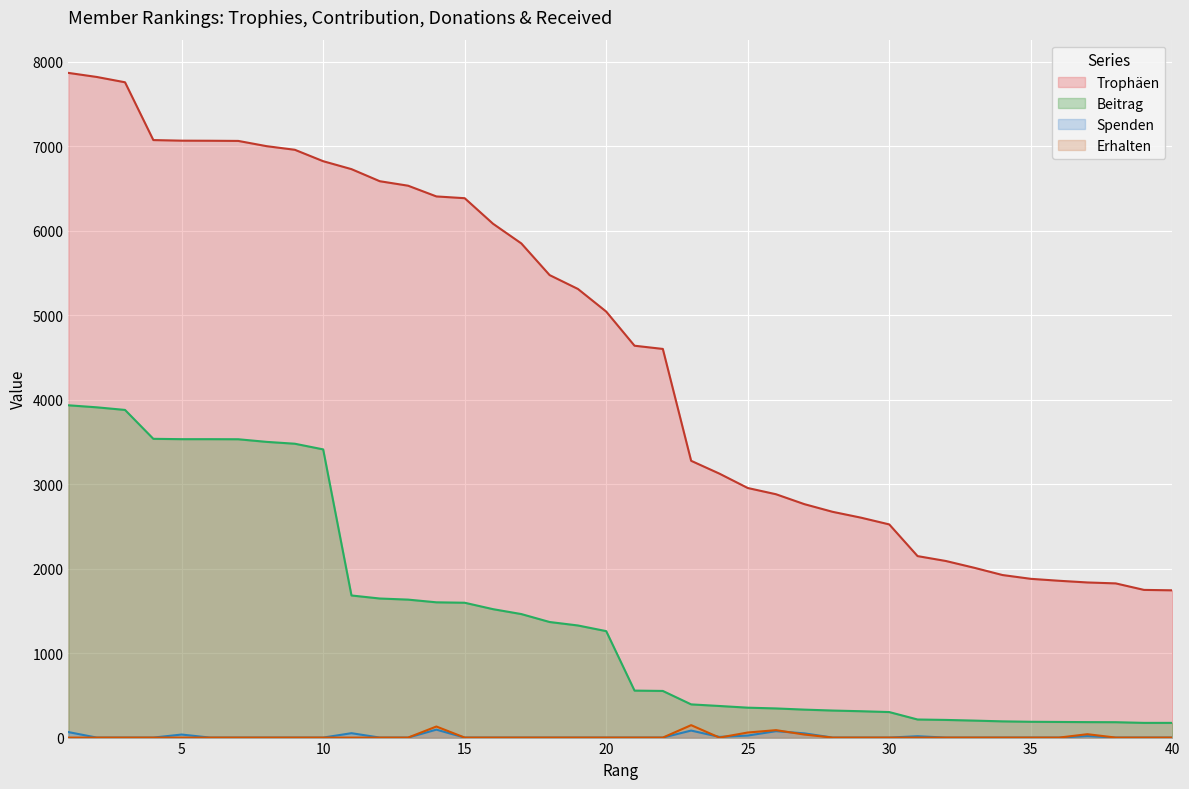

Where do Spenden and Erhalten first cross each other?

23 and 24